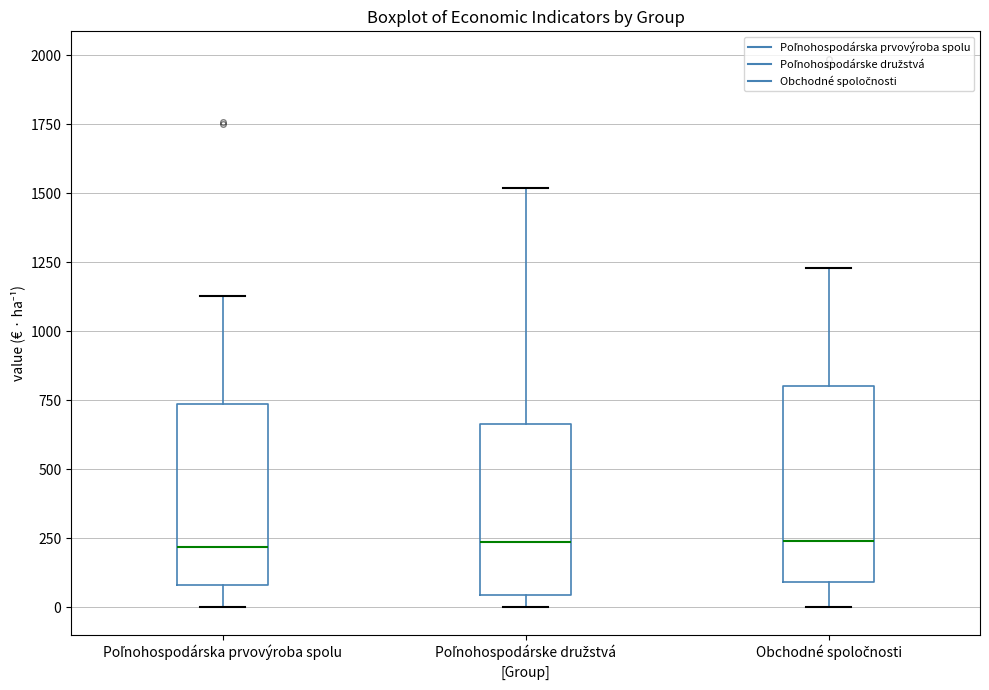

Reading left to right, transcribe this box plot: for each box, give where its median line is, the range the box spans, and where its two whiskers end, as read against the y-axis. The values are not printed on the chart, so give them approximately, as read against the axis.

Poľnohospodárska prvovýroba spolu: median 200, box 100 to 750, whiskers 0 to 1150
Poľnohospodárske družstvá: median 250, box 50 to 650, whiskers 0 to 1500
Obchodné spoločnosti: median 250, box 100 to 800, whiskers 0 to 1250